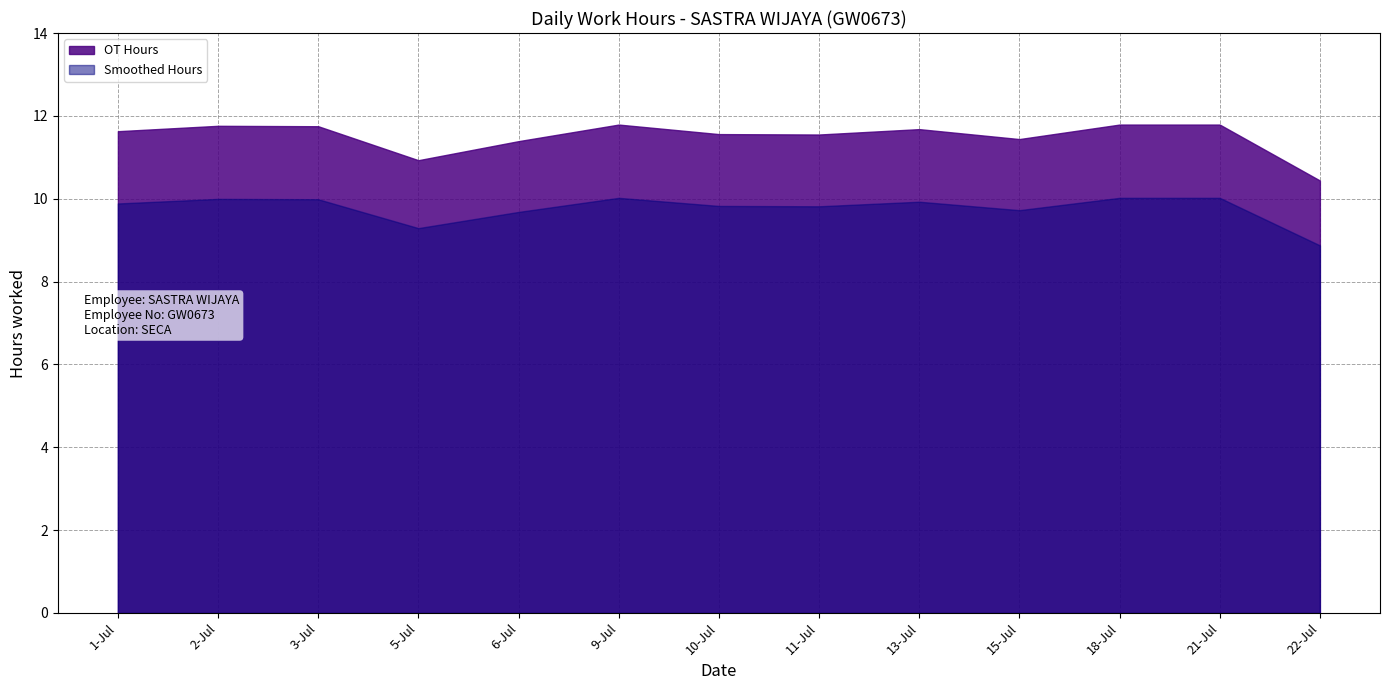

Rank the categories by value from highest to lowest.

9-Jul, 18-Jul, 21-Jul, 2-Jul, 3-Jul, 13-Jul, 1-Jul, 10-Jul, 11-Jul, 15-Jul, 6-Jul, 5-Jul, 22-Jul